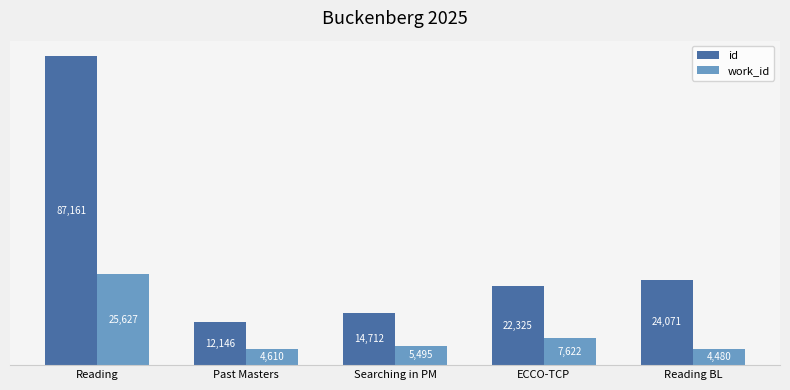

How many categories are shown in the chart?

5